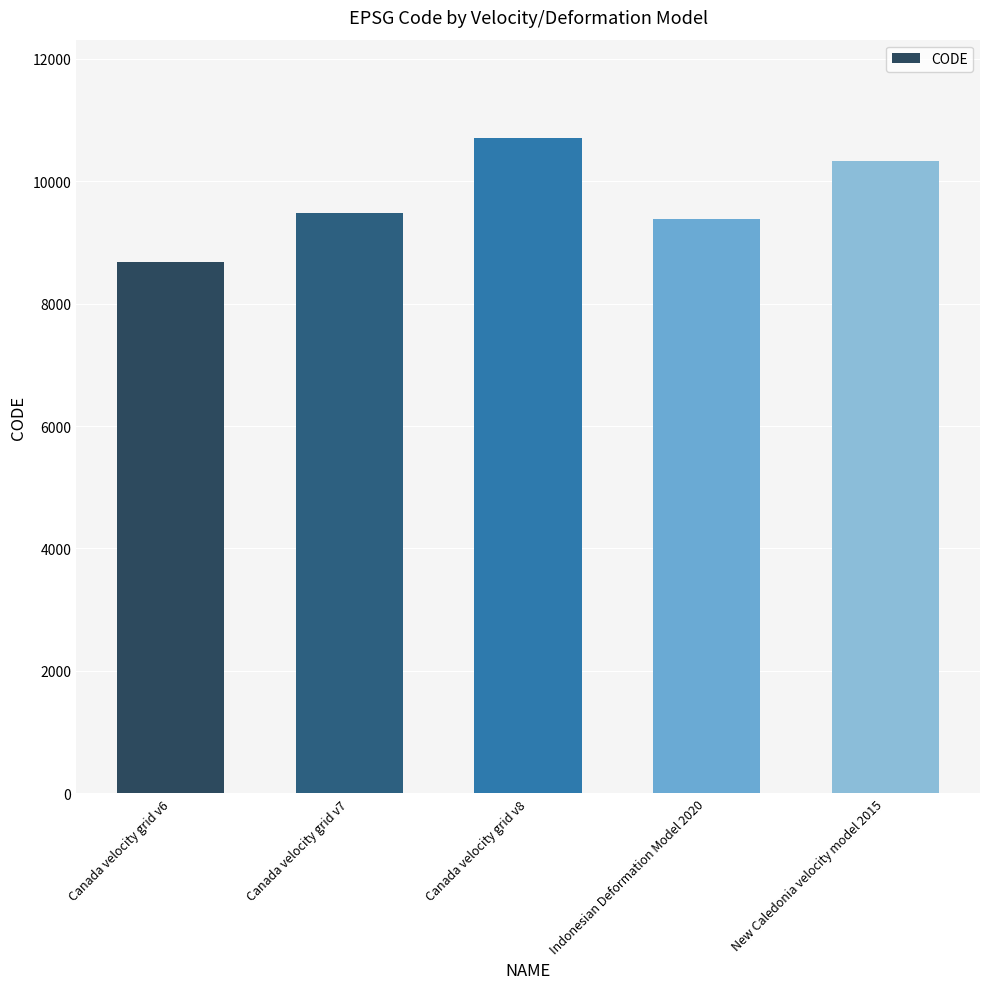

Are the bars horizontal?

No